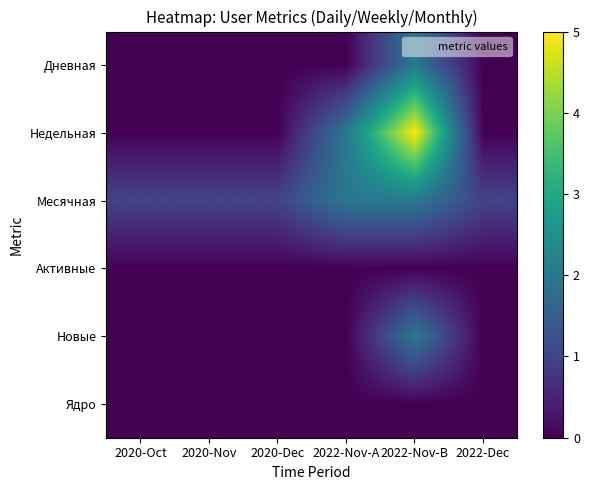

Between 2020-Nov and 2020-Dec, which series saw the biggest shift?

Дневная